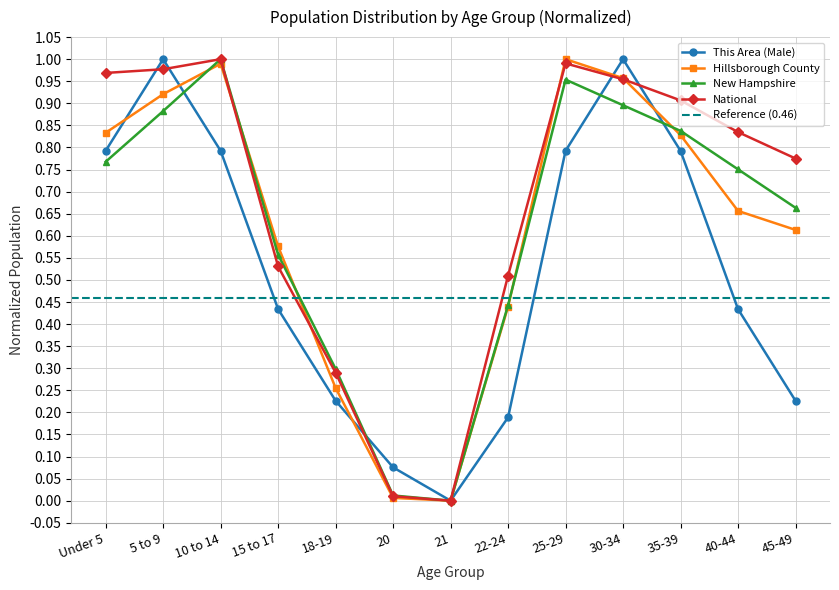

Which has a higher value, 35-39 or 25-29?

35-39